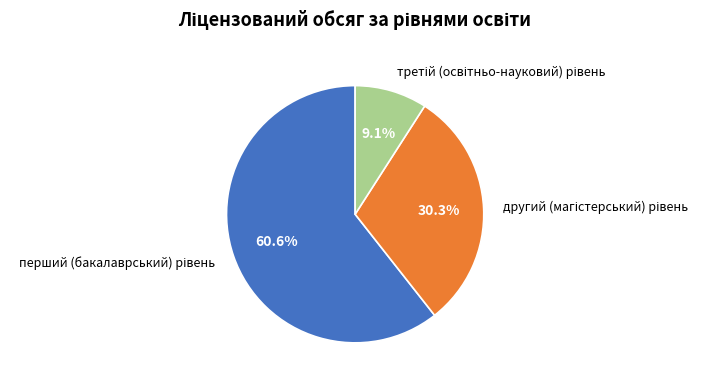

How many segments does this pie chart have?

3